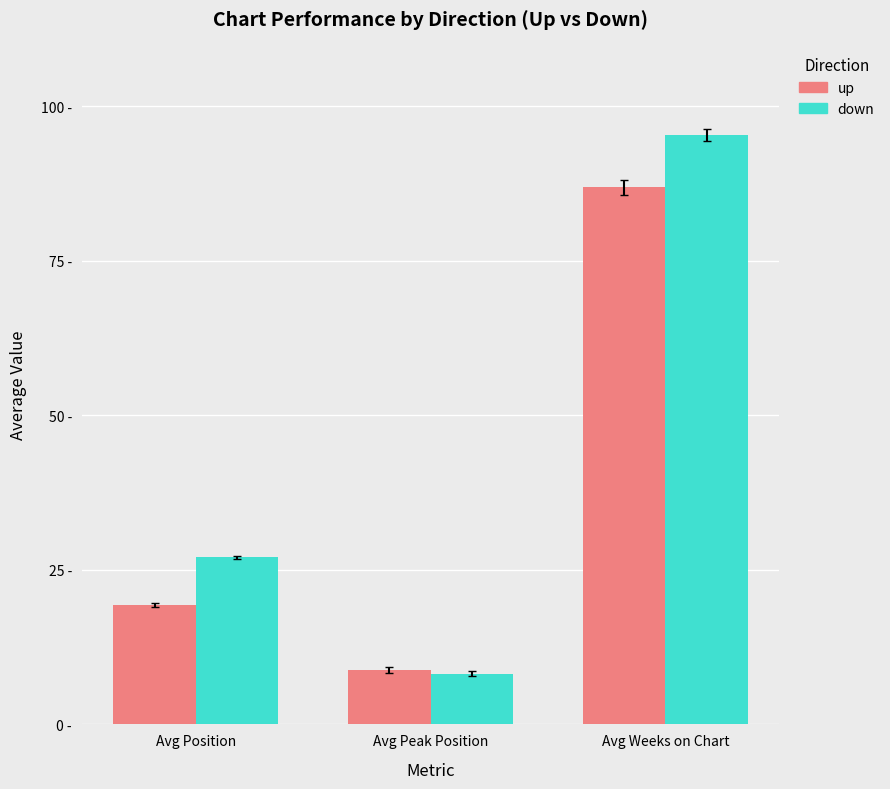

Is the value of up at Avg Peak Position greater than the value of down at Avg Weeks on Chart?

No